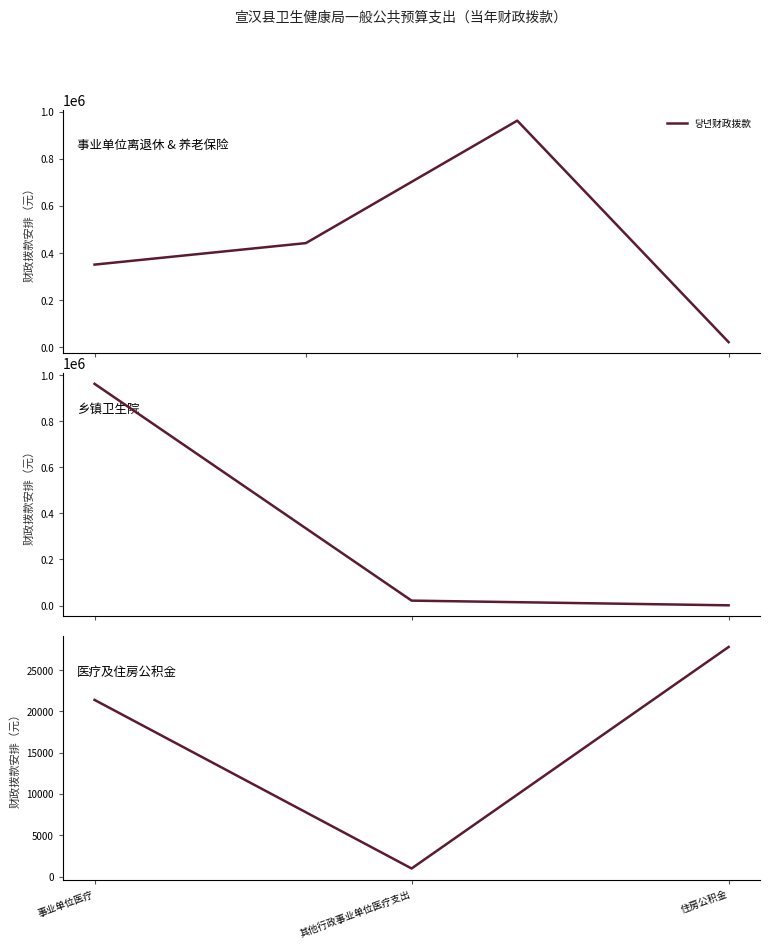

List the labels in order of value, smallest first.

其他行政事业单位医疗支出, 事业单位医疗, 住房公积金